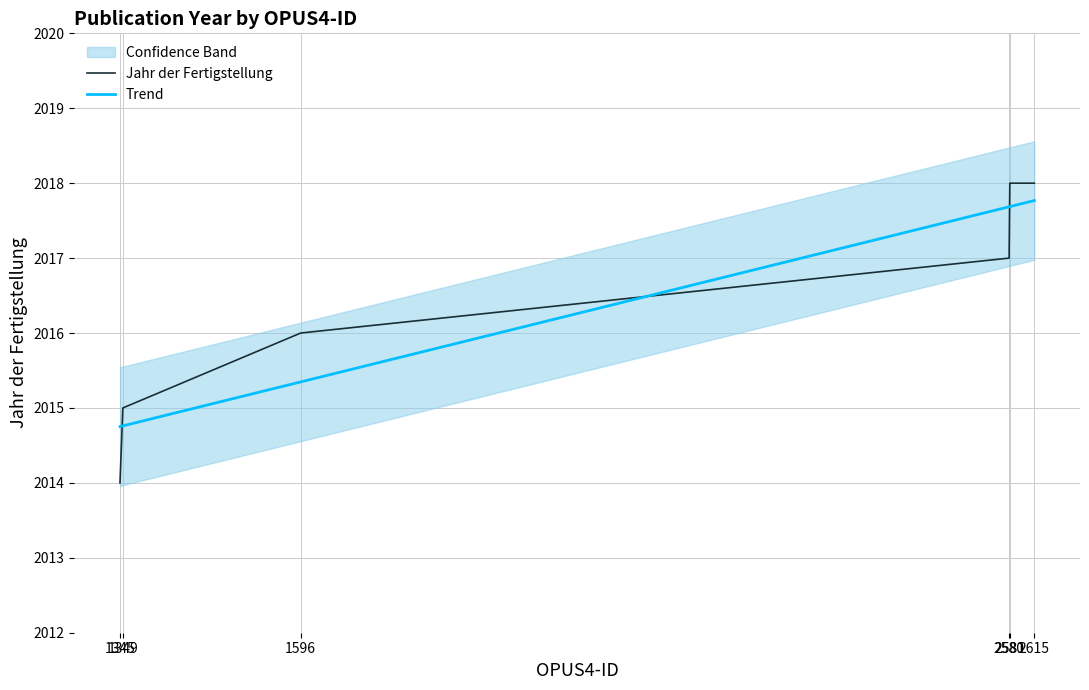

True or false: Trend and Jahr der Fertigstellung cross at least once.

True